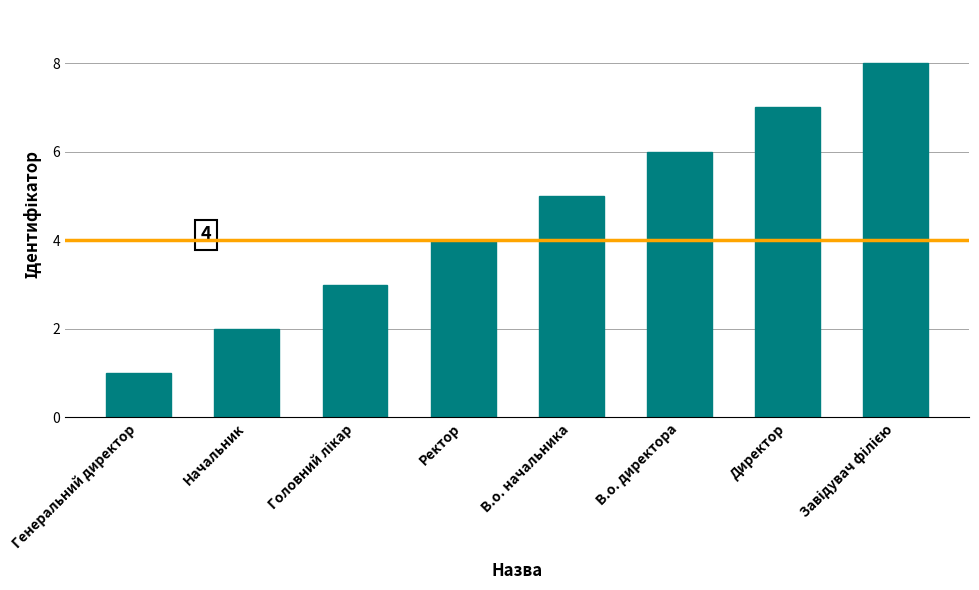

What is the label of the 2nd bar from the right?

Директор